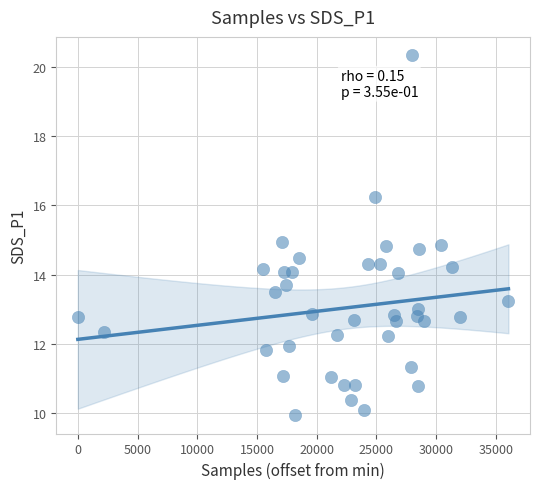

What is the range of X values (max minus min)?

36064.0